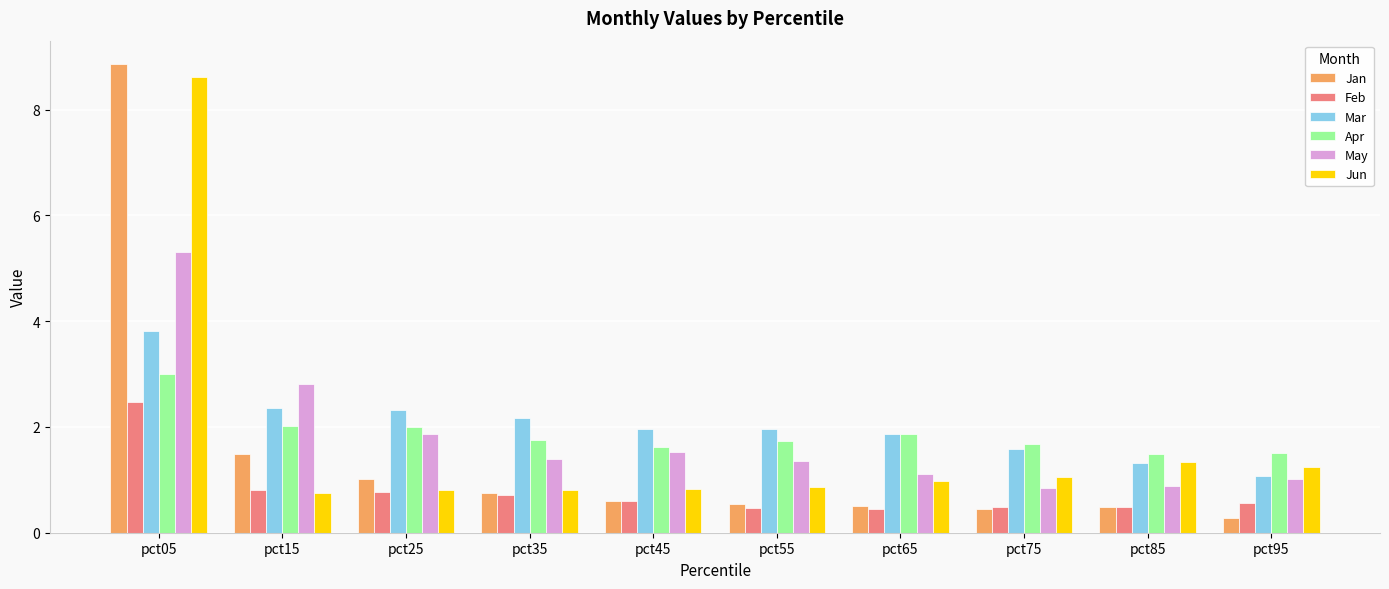

What is the greatest value displayed?

8.9